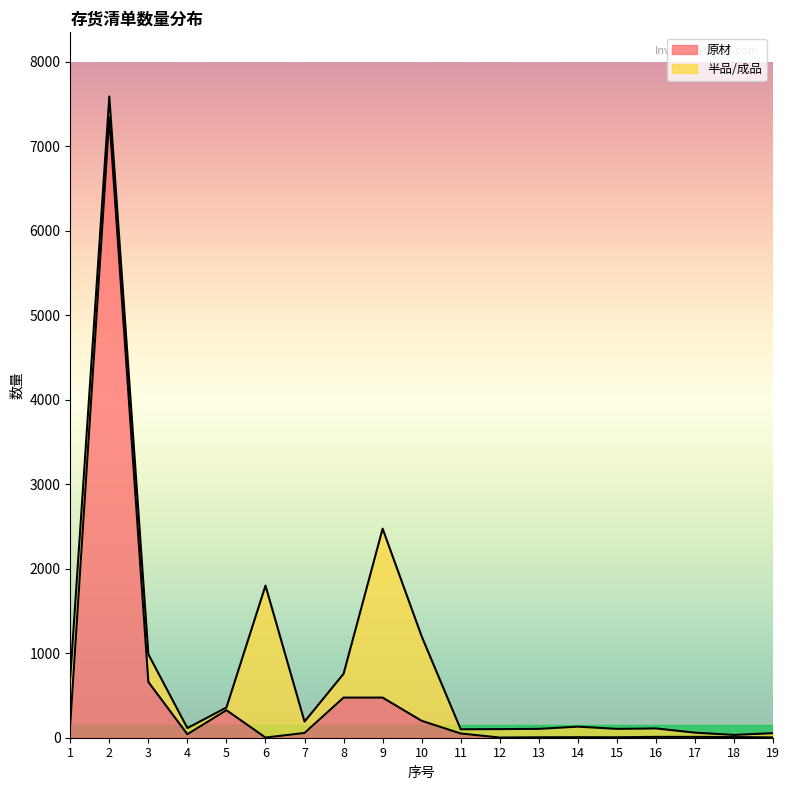

Does the chart have visible grid lines?

No